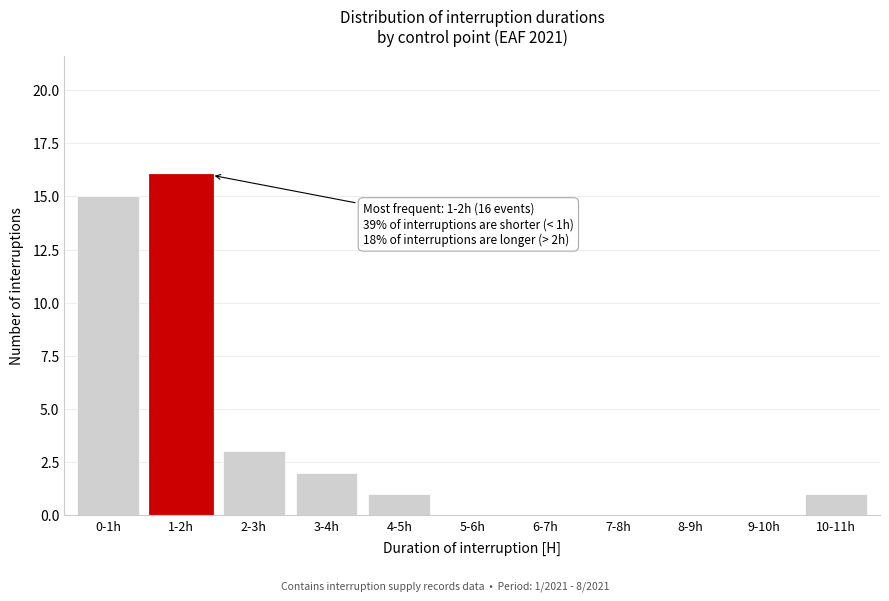

Reading right to left, transcribe all the data shown in this chart.

10-11h=1	9-10h=0	8-9h=0	7-8h=0	6-7h=0	5-6h=0	4-5h=1	3-4h=2	2-3h=3	1-2h=16	0-1h=15